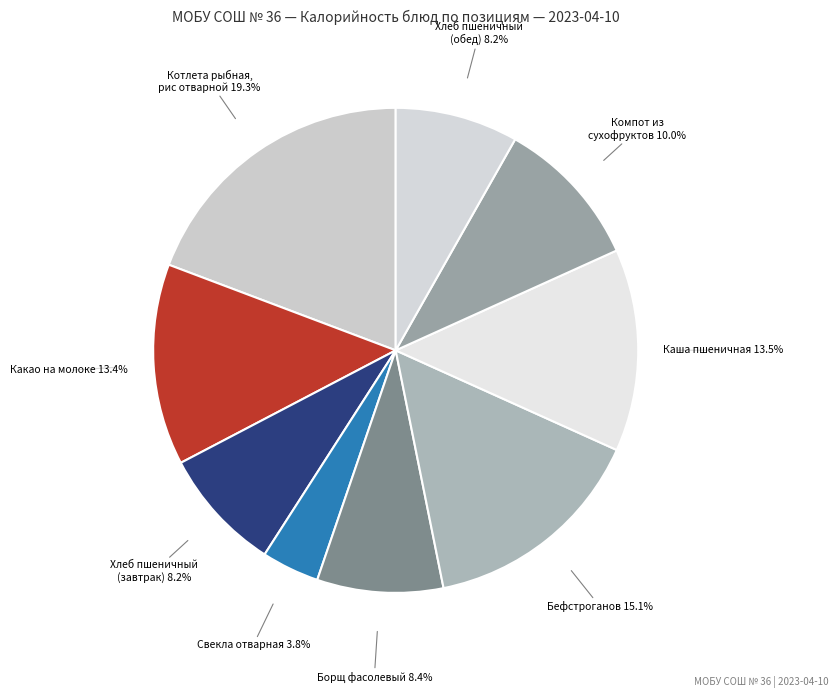

Is there a majority slice in this chart?

No